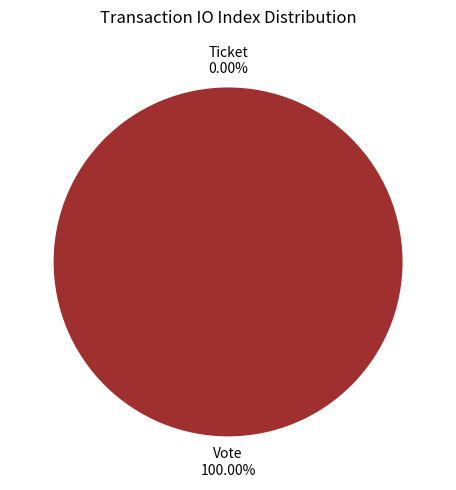

Does Vote (io_index=1) represent more than half of the total?

Yes